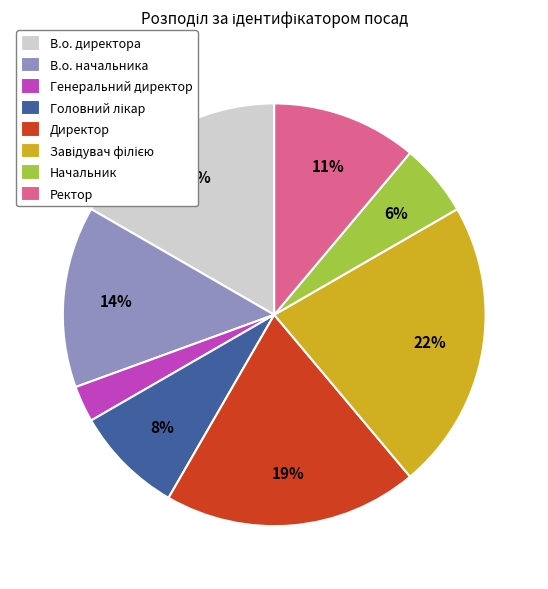

Count the number of slices in the pie.

8